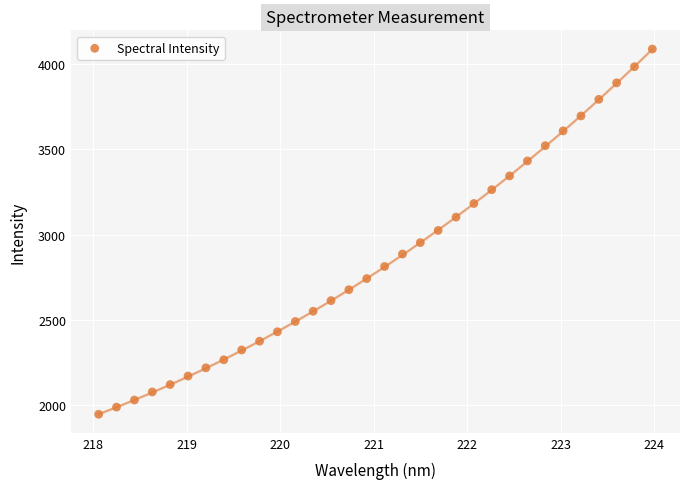

What is the range of Y values (max minus min)?

2138.7